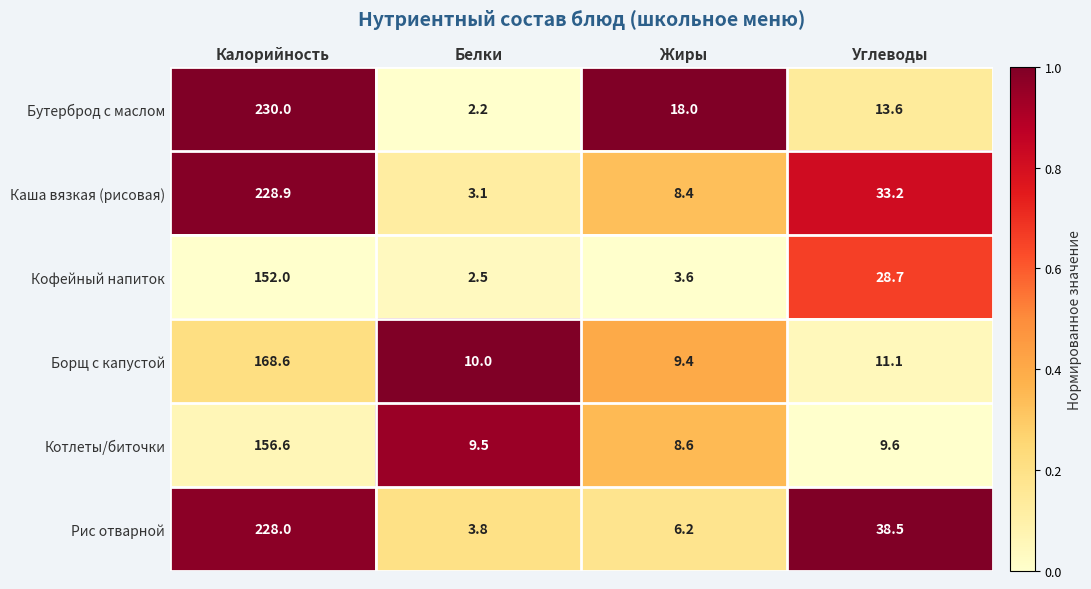

What is the difference between the maximum and minimum values in the Каша вязкая (рисовая) series?

225.8